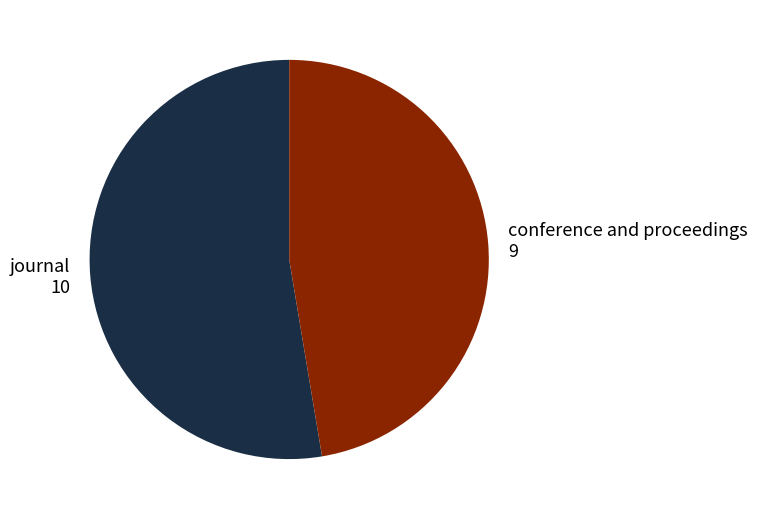

What is the largest slice in the pie chart?

journal